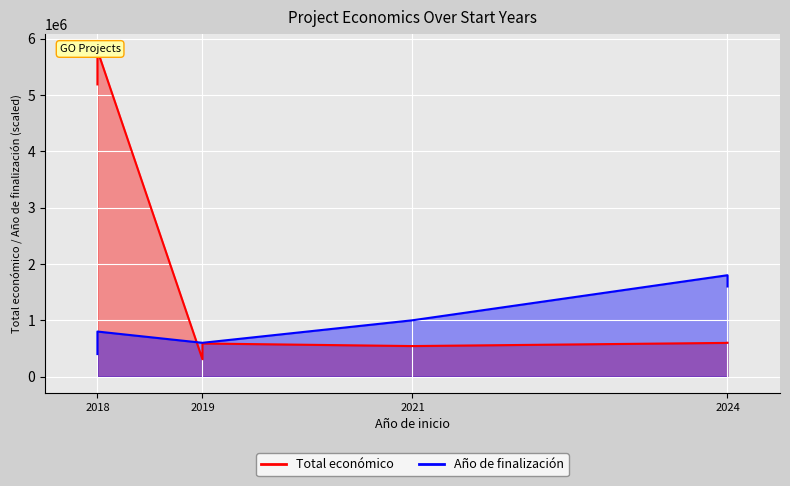

After their last crossing, which series has the higher values: Año de finalización_line or Total económico_line?

Año de finalización_line